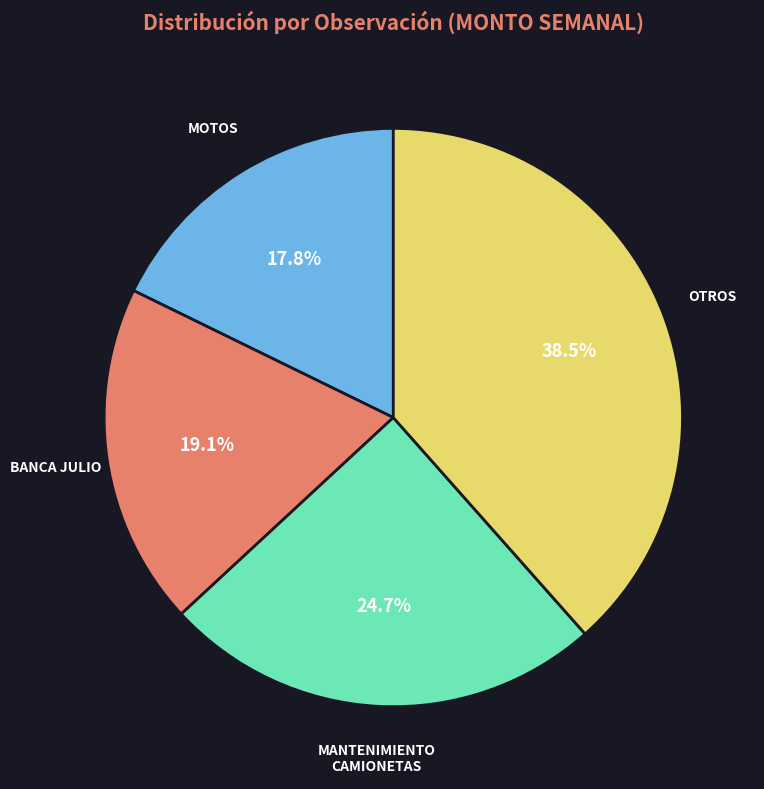

Is there a majority slice in this chart?

No